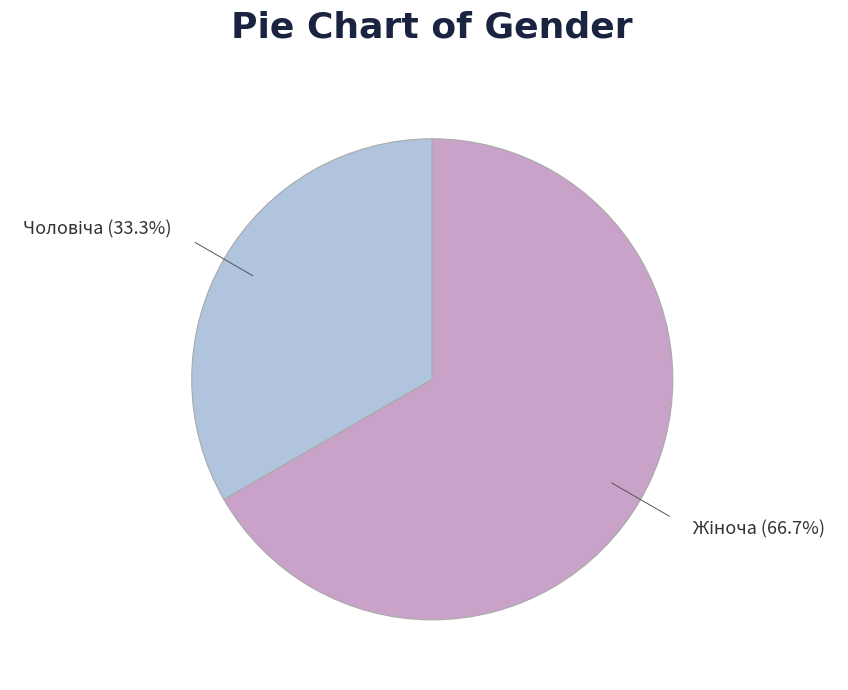

Is there any slice that represents more than half of the pie?

Yes